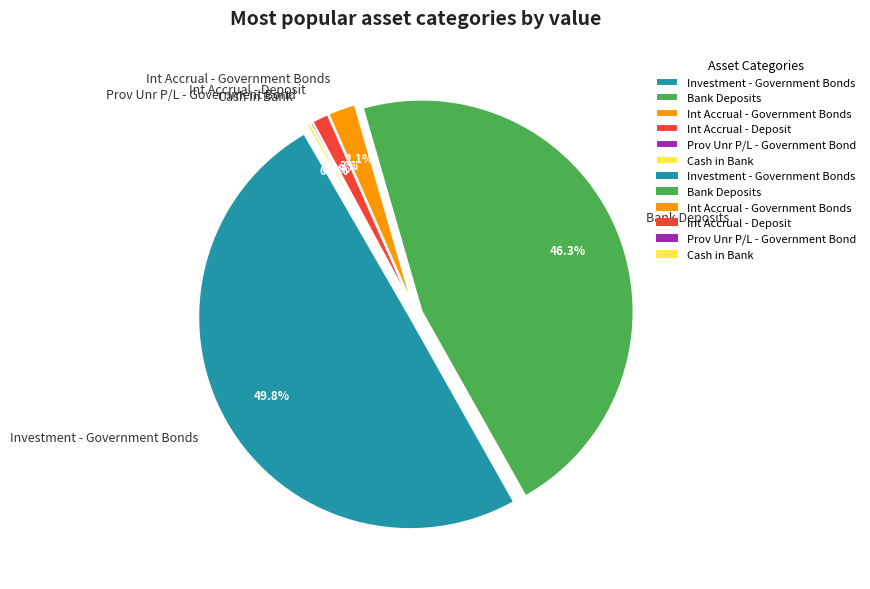

Count the number of slices in the pie.

6